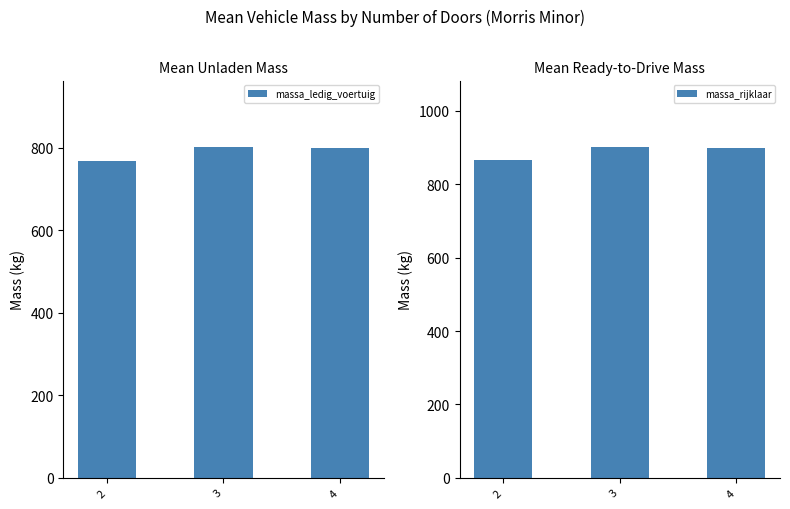

What is the value of the massa_rijklaar bar at the 2nd from the left?

902.5